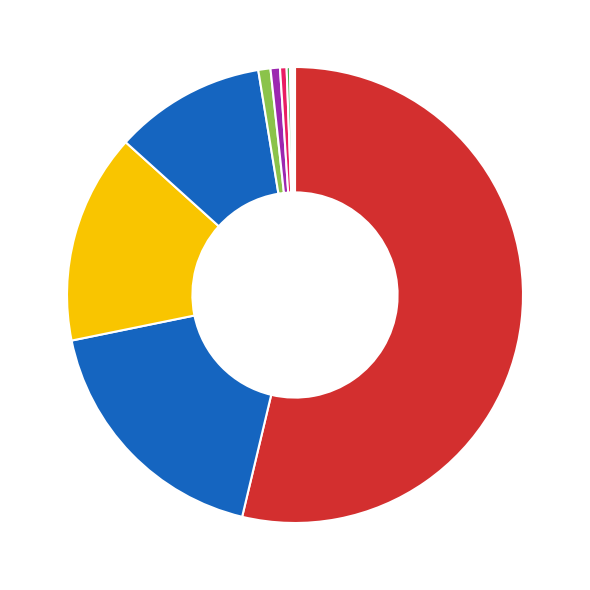

Is there any slice that represents more than half of the pie?

Yes